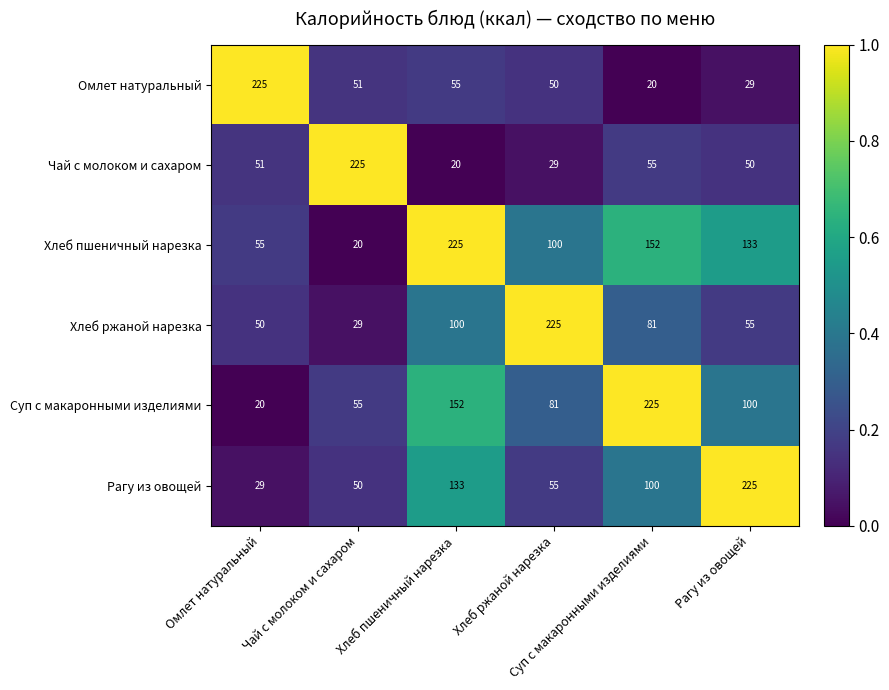

What is the smallest value displayed?

20